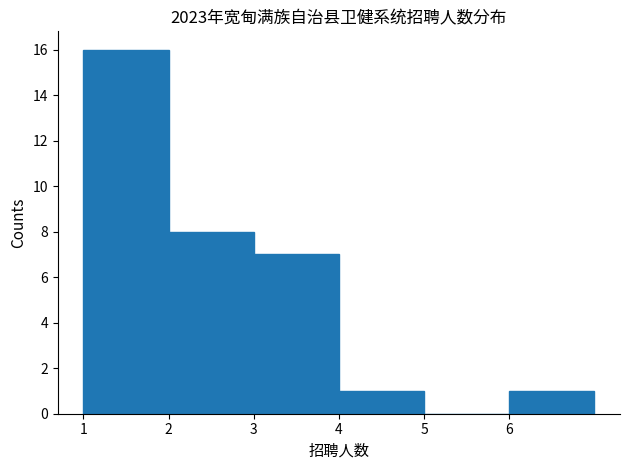

Which range on the x-axis has the tallest bar?

1 to 2